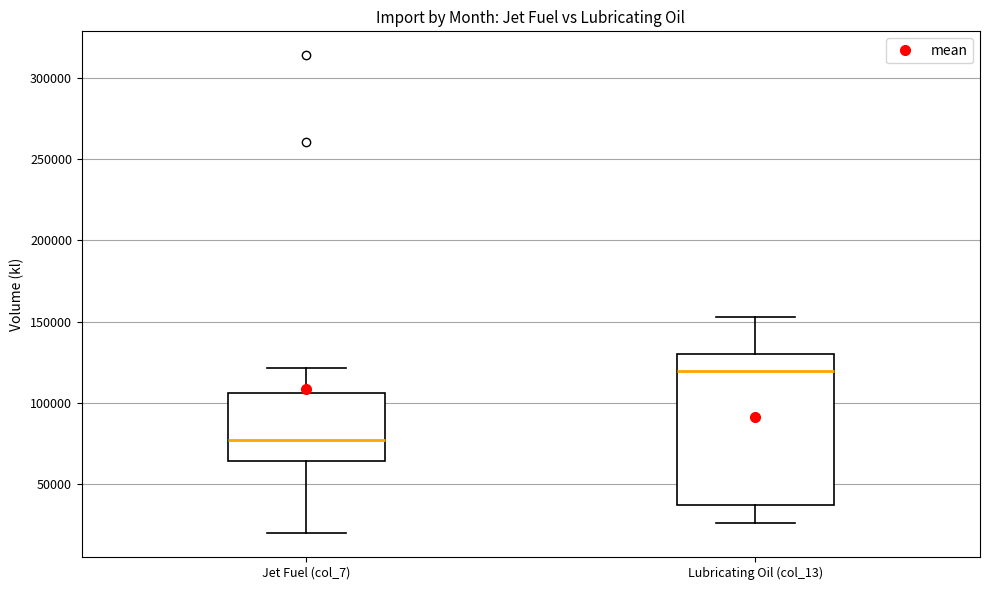

Reading left to right, read every box against the y-axis: the position of its median line, the range the box covers, and the ends of its whiskers. The values are not printed on the chart, so give them approximately, as read against the axis.

Jet Fuel (col_7): median 75000, box 65000 to 105000, whiskers 20000 to 120000
Lubricating Oil (col_13): median 120000, box 35000 to 130000, whiskers 25000 to 155000